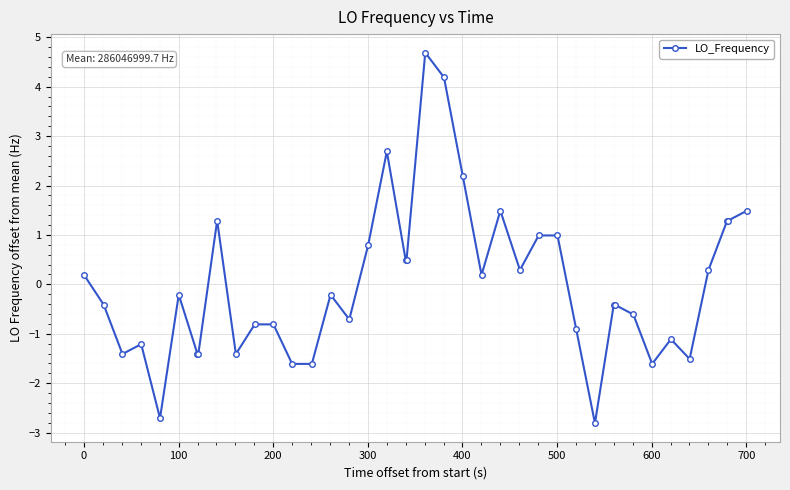

How many series are shown in this chart?

1